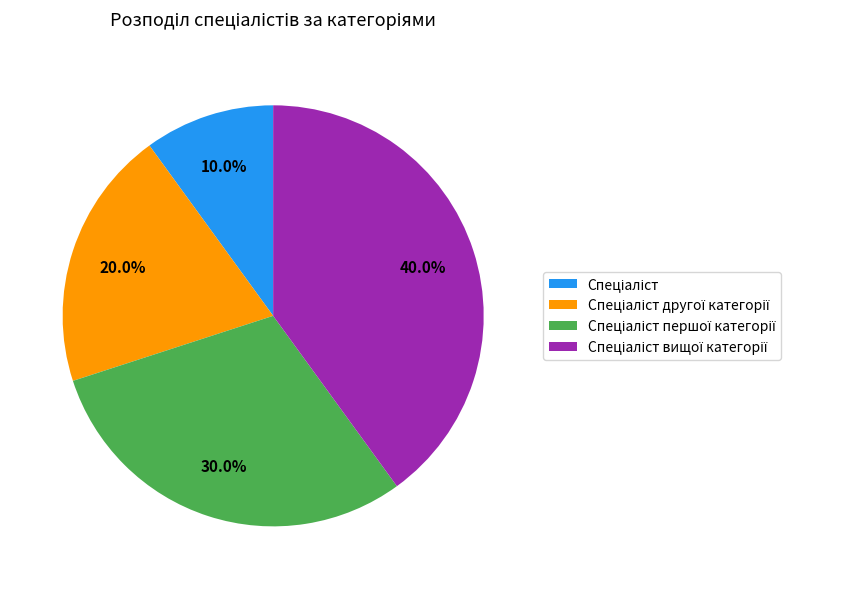

How many slices are in this pie chart?

4